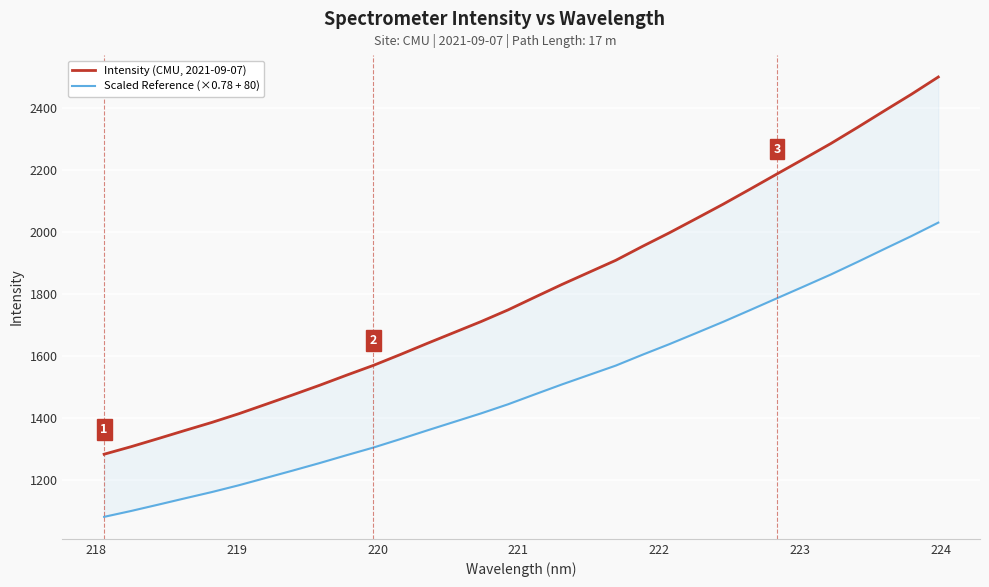

Which series has the widest spread of values?

Intensity (CMU, 2021-09-07)